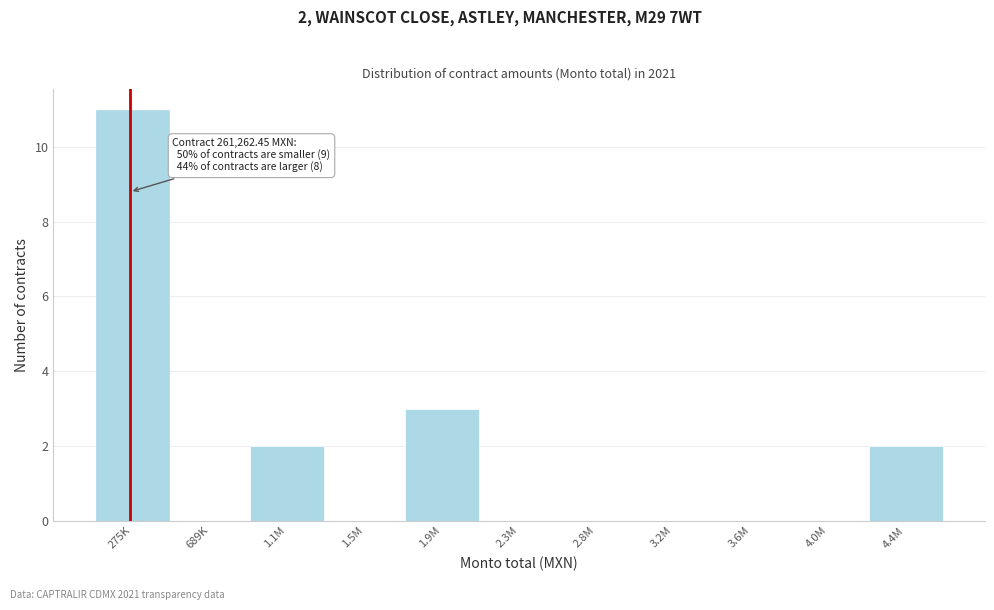

Reading right to left, what are all the values shown in this chart?

4.4M=2	4.0M=0	3.6M=0	3.2M=0	2.8M=0	2.3M=0	1.9M=3	1.5M=0	1.1M=2	689K=0	275K=11